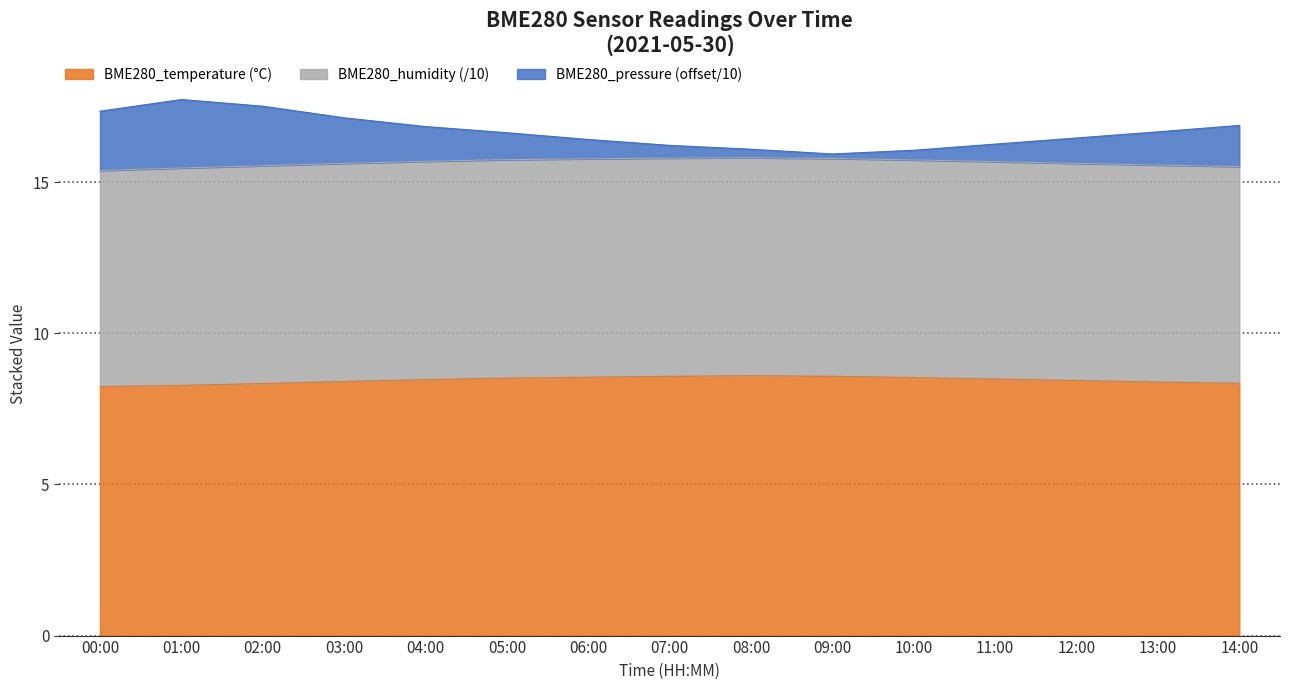

What is the value of the BME280_pressure point at the 2nd from the left?

17.7